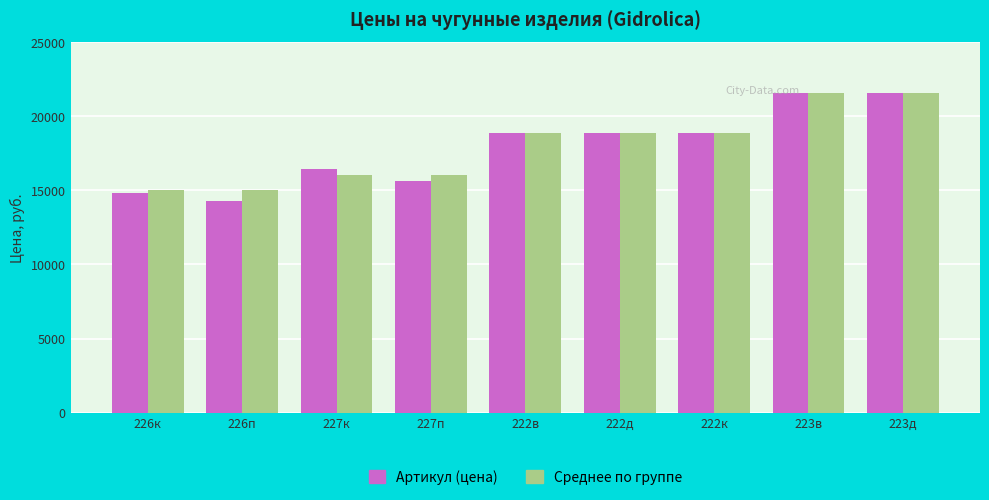

How many data points in Артикул (цена) are less than 18888?

4